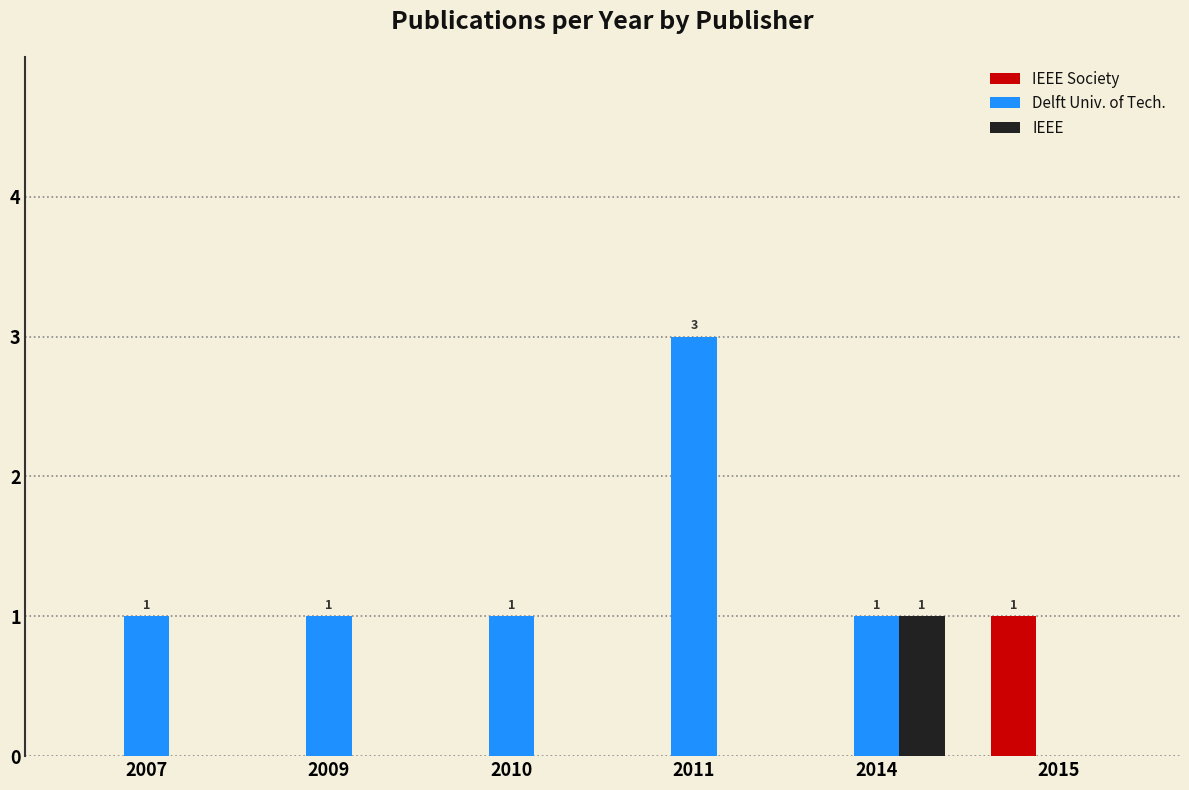

At which category is the sum across all series the highest?

2011